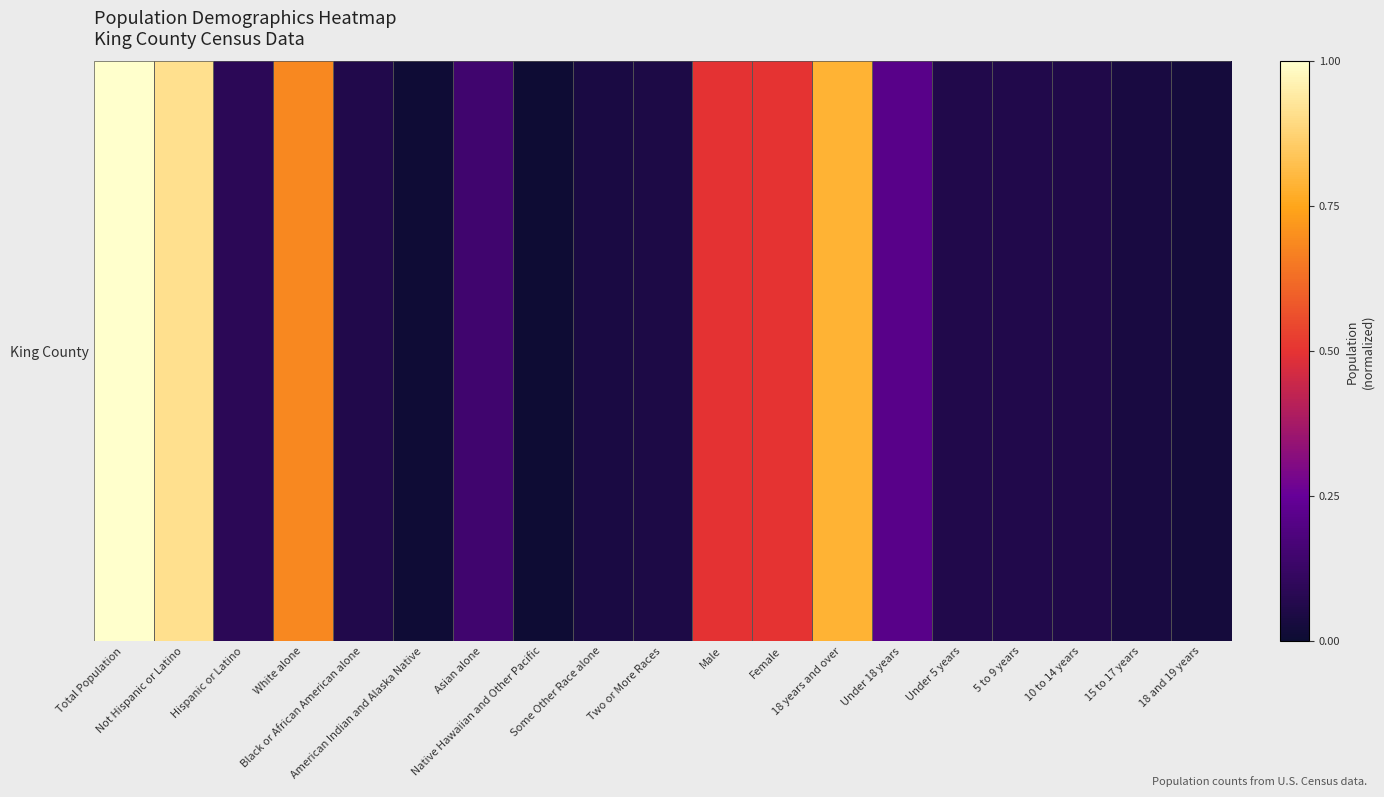

Rank the categories by value from lowest to highest.

Native Hawaiian and Other Pacific, American Indian and Alaska Native, 18 and 19 years, 15 to 17 years, Some Other Race alone, Two or More Races, 10 to 14 years, 5 to 9 years, Black or African American alone, Under 5 years, Hispanic or Latino, Asian alone, Under 18 years, Male, Female, White alone, 18 years and over, Not Hispanic or Latino, Total Population